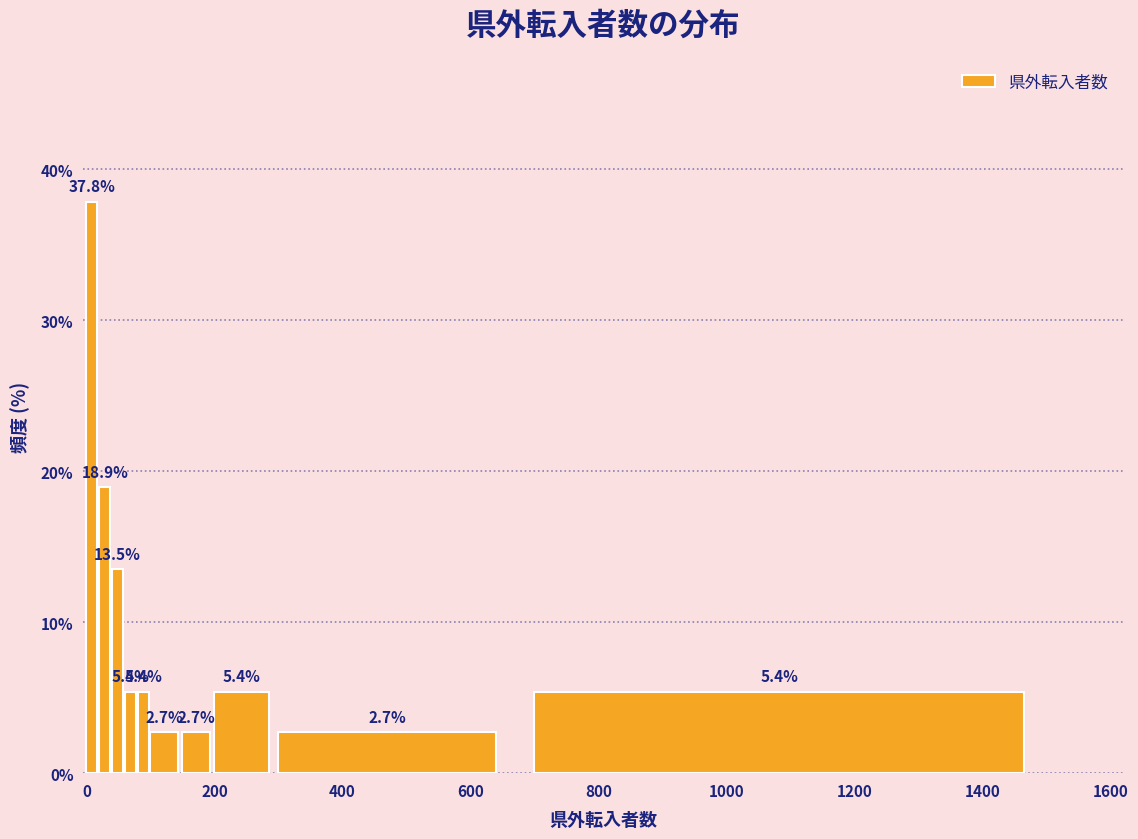

Read against the x-axis, roughly where is the centre of the tallest bar?

0